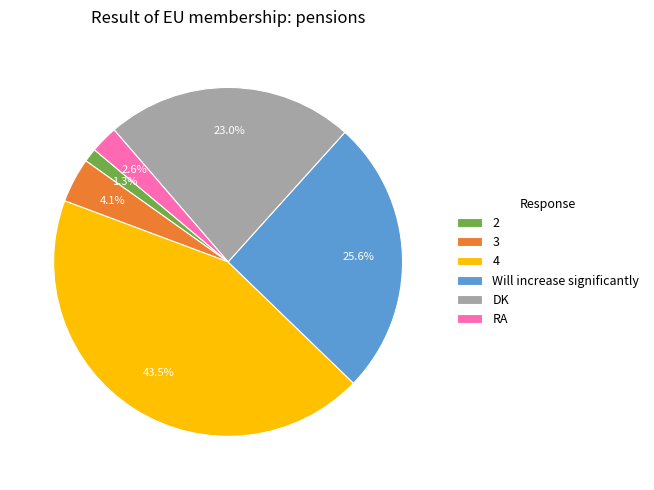

Does any single category account for the majority?

No